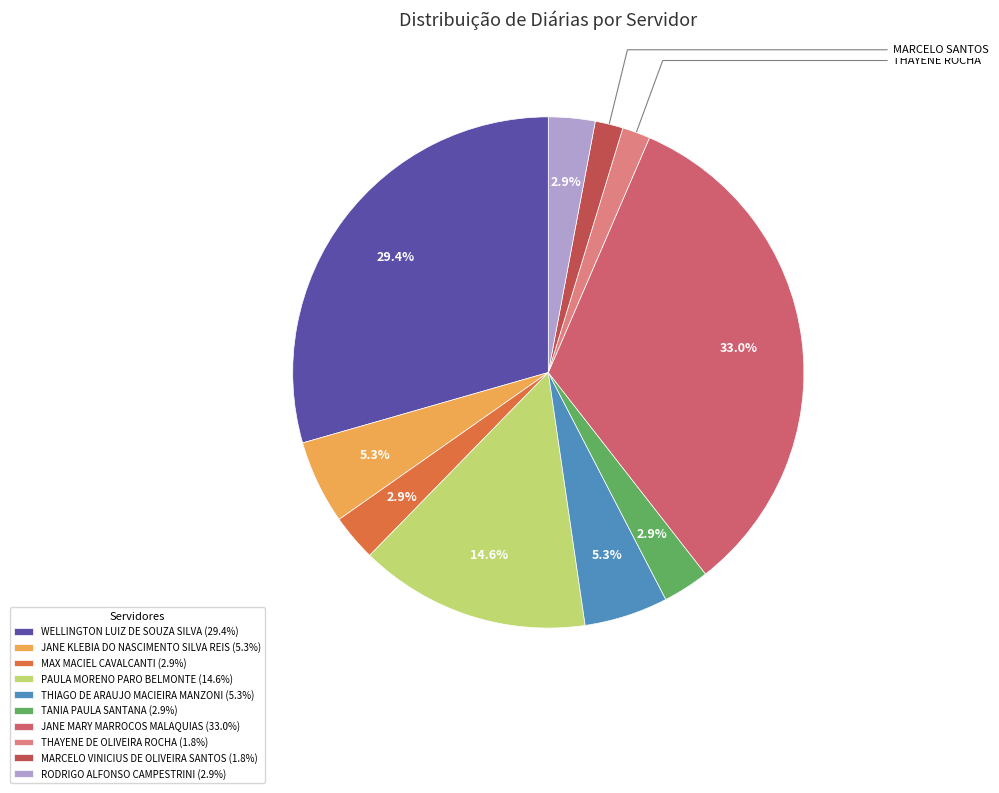

Which category has the biggest portion of the pie?

JANE MARY MARROCOS MALAQUIAS